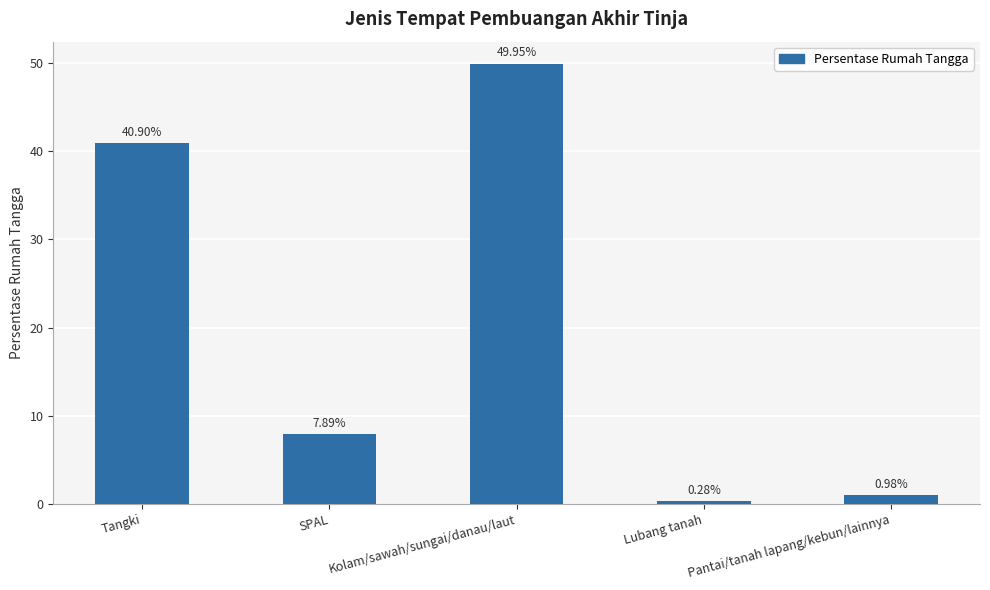

Where is the data nearest to the value 25?

Tangki